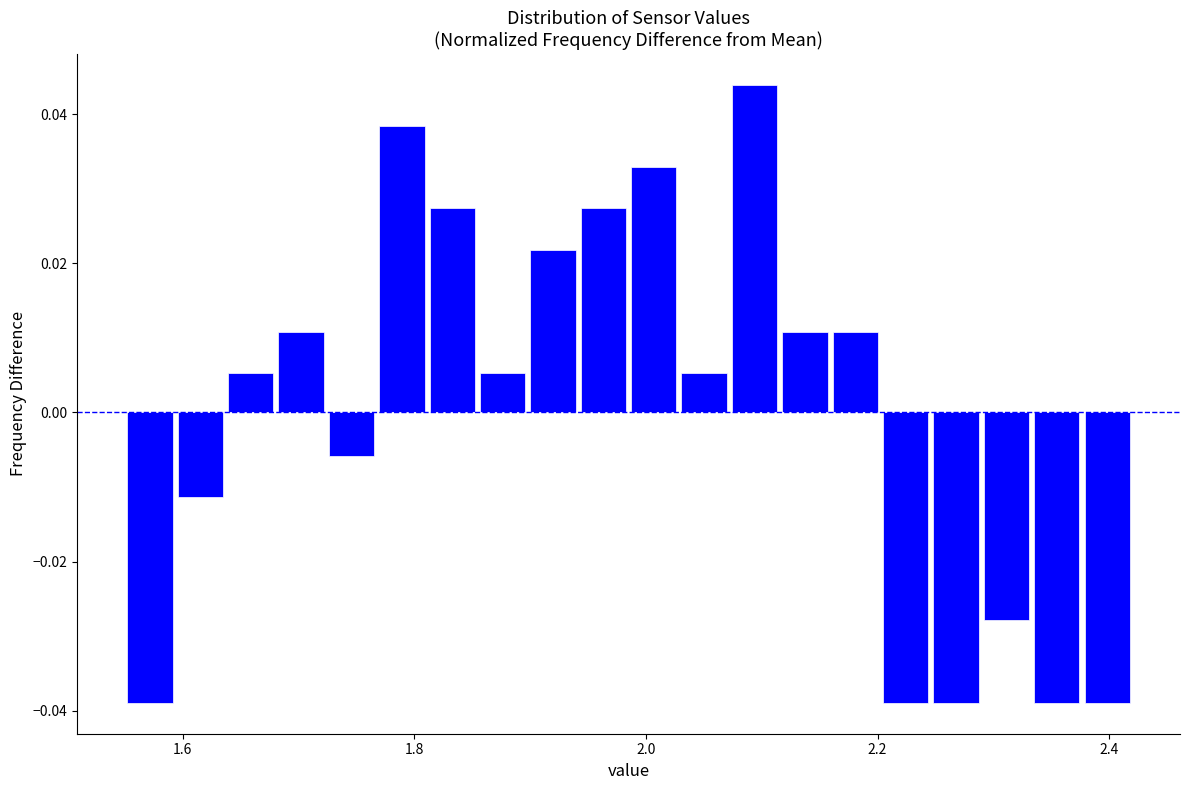

Read against the x-axis, roughly where is the centre of the tallest bar?

2.10